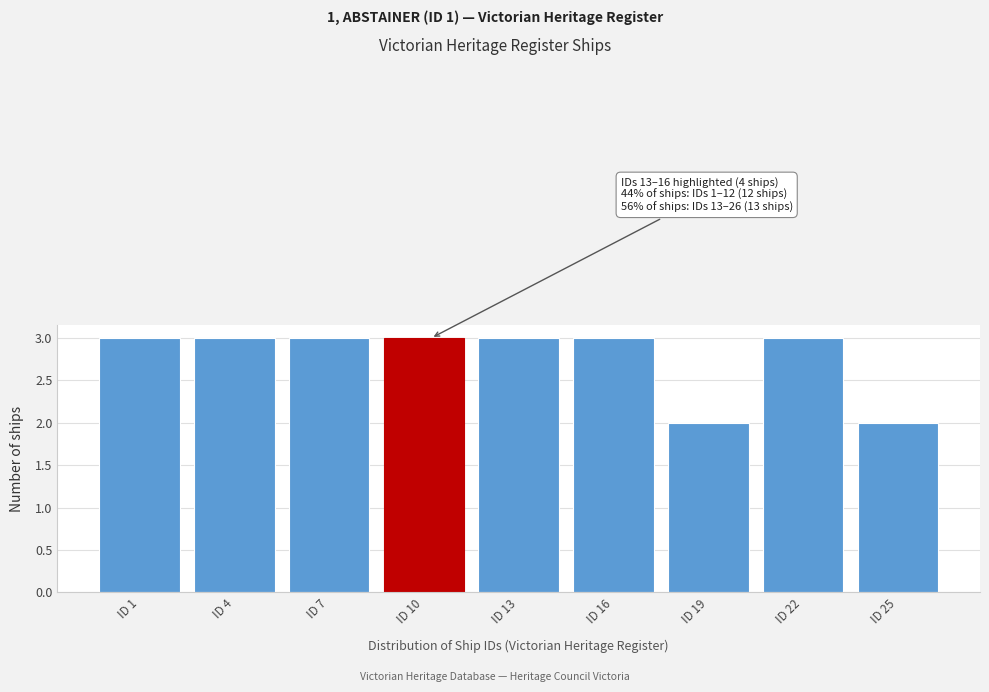

Reading left to right, list all the values displayed in this chart.

ID 1=3	ID 4=3	ID 7=3	ID 10=3	ID 13=3	ID 16=3	ID 19=2	ID 22=3	ID 25=2